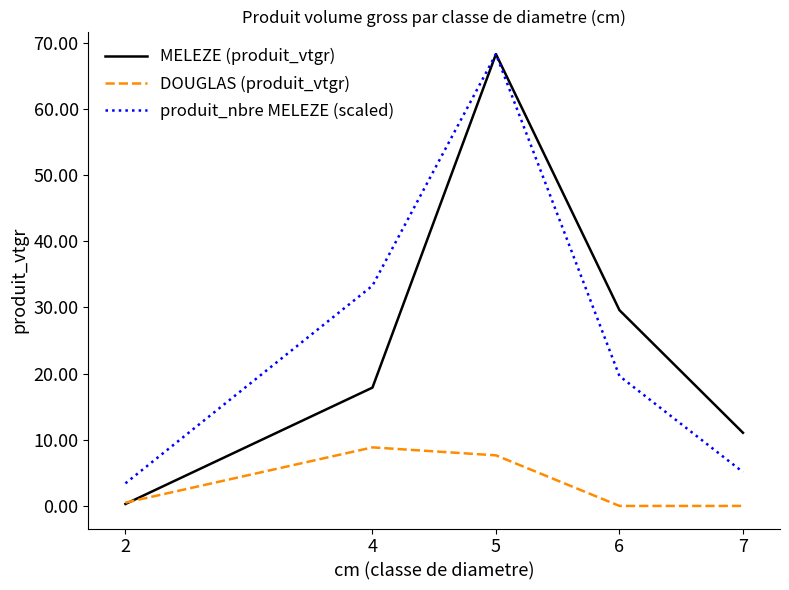

True or false: DOUGLAS (produit_vtgr) and produit_nbre MELEZE (scaled) cross at least once.

False